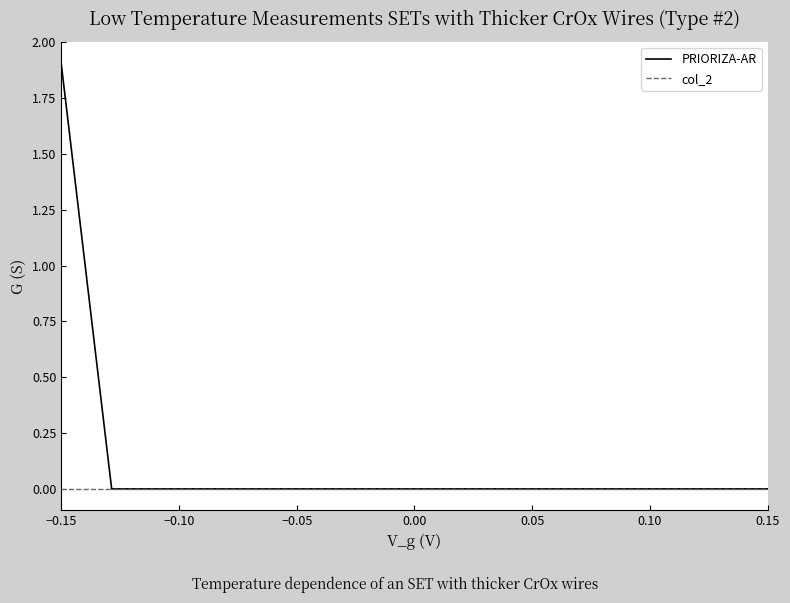

What is the average value of the PRIORIZA-AR series?

0.1